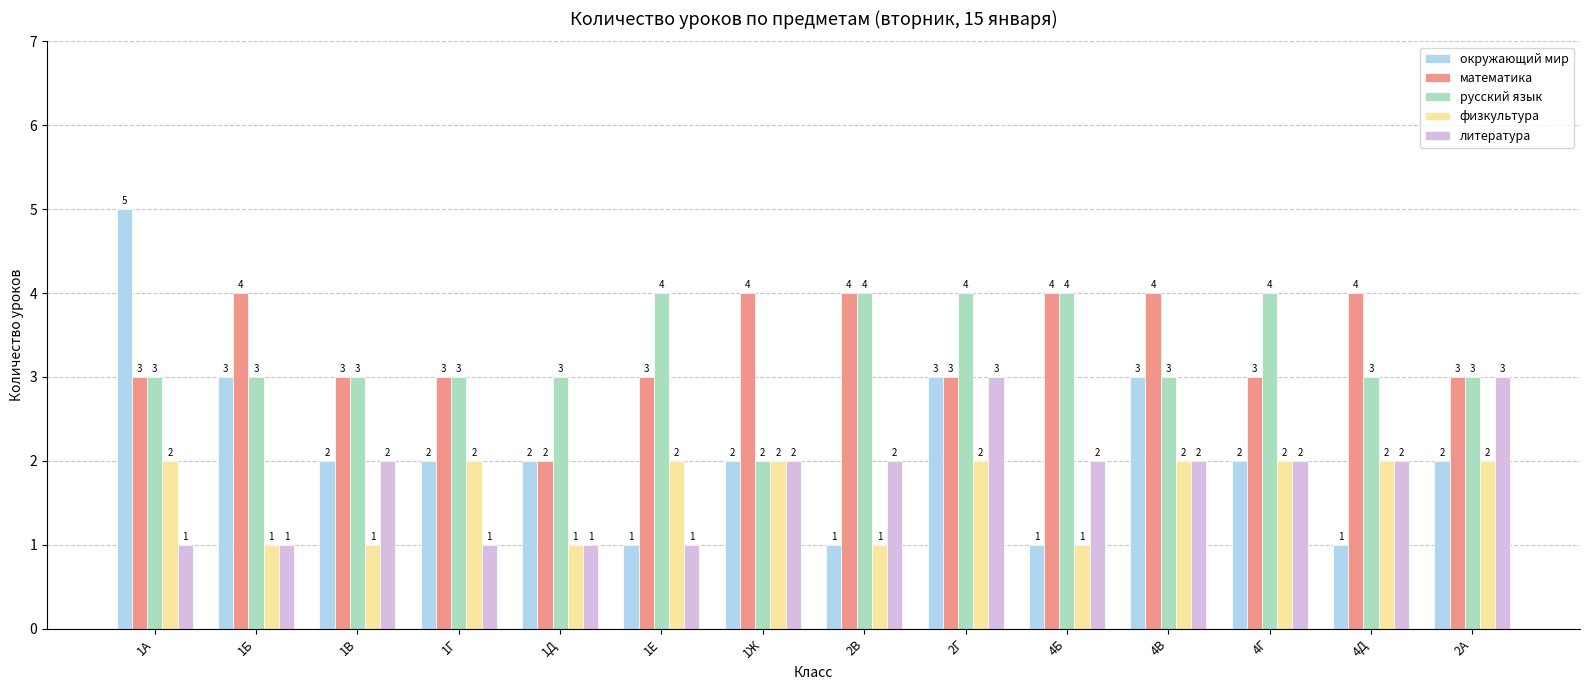

What position from the left is 1А?

1